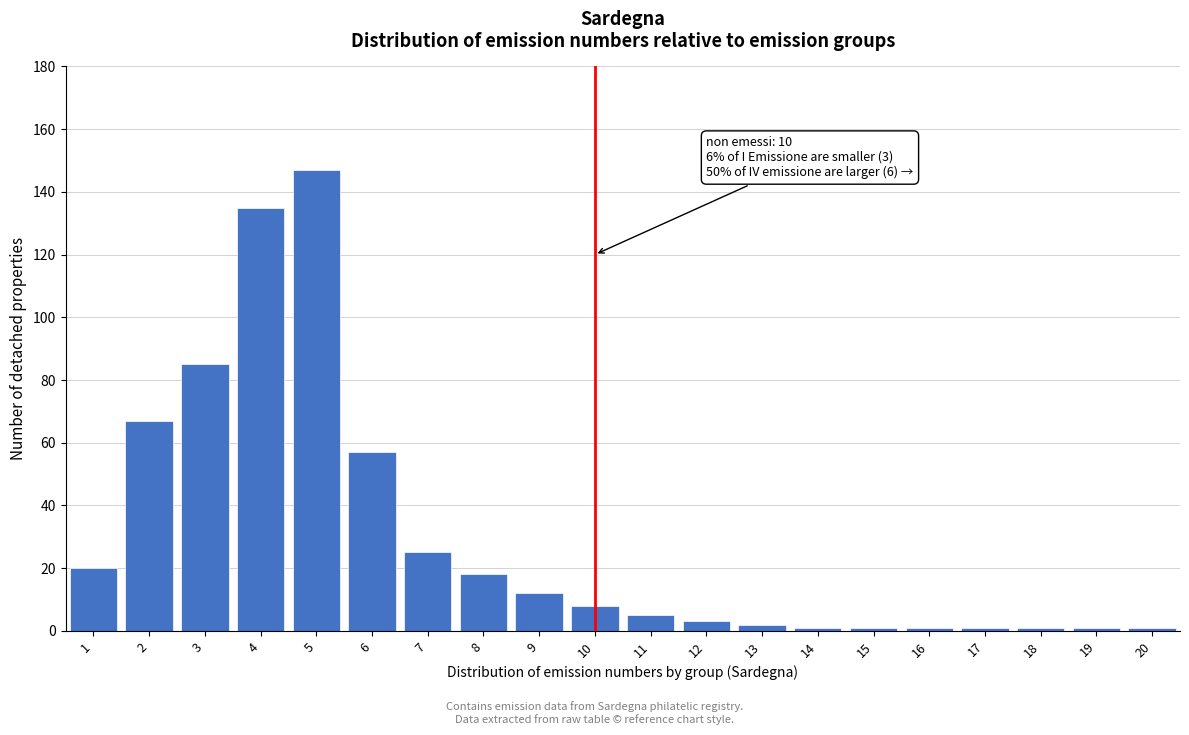

Reading right to left, extract all data points from this chart.

20=1	19=1	18=1	17=1	16=1	15=1	14=1	13=2	12=3	11=5	10=8	9=12	8=18	7=25	6=57	5=147	4=135	3=85	2=67	1=20